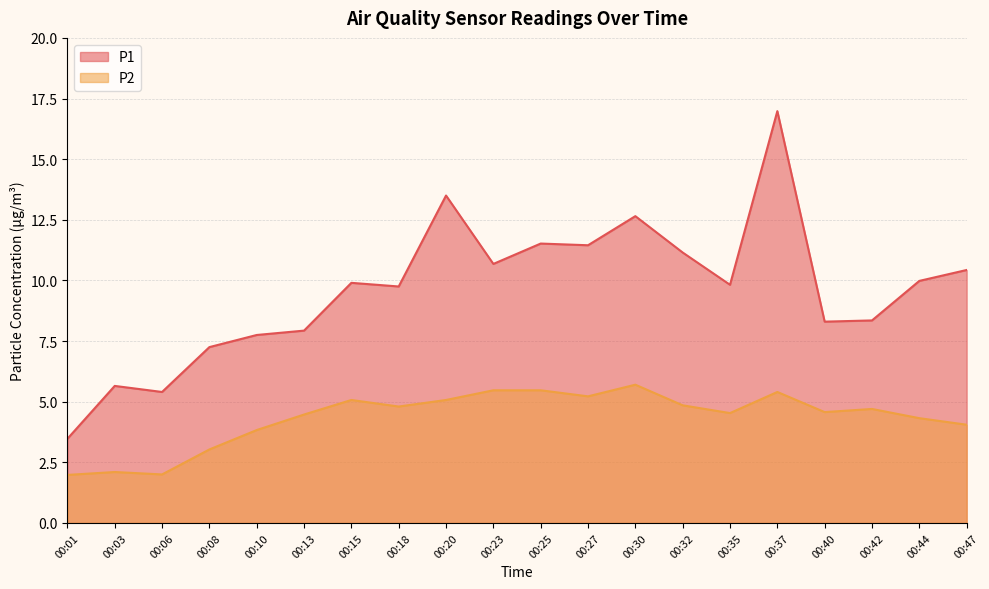

The P1 series shows 8.3 at 00:40. True or false?

True